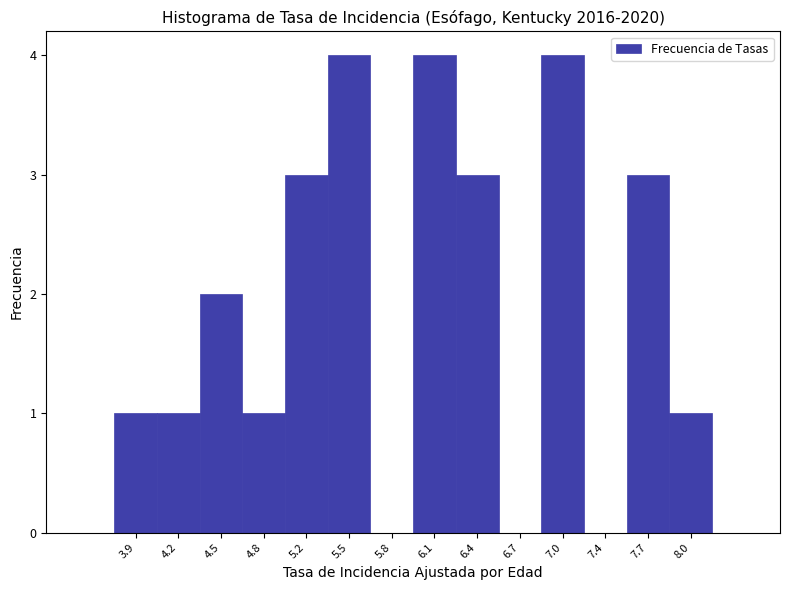

Reading right to left, list all the values displayed in this chart.

8.0=1	7.7=3	7.4=0	7.0=4	6.7=0	6.4=3	6.1=4	5.8=0	5.5=4	5.2=3	4.8=1	4.5=2	4.2=1	3.9=1